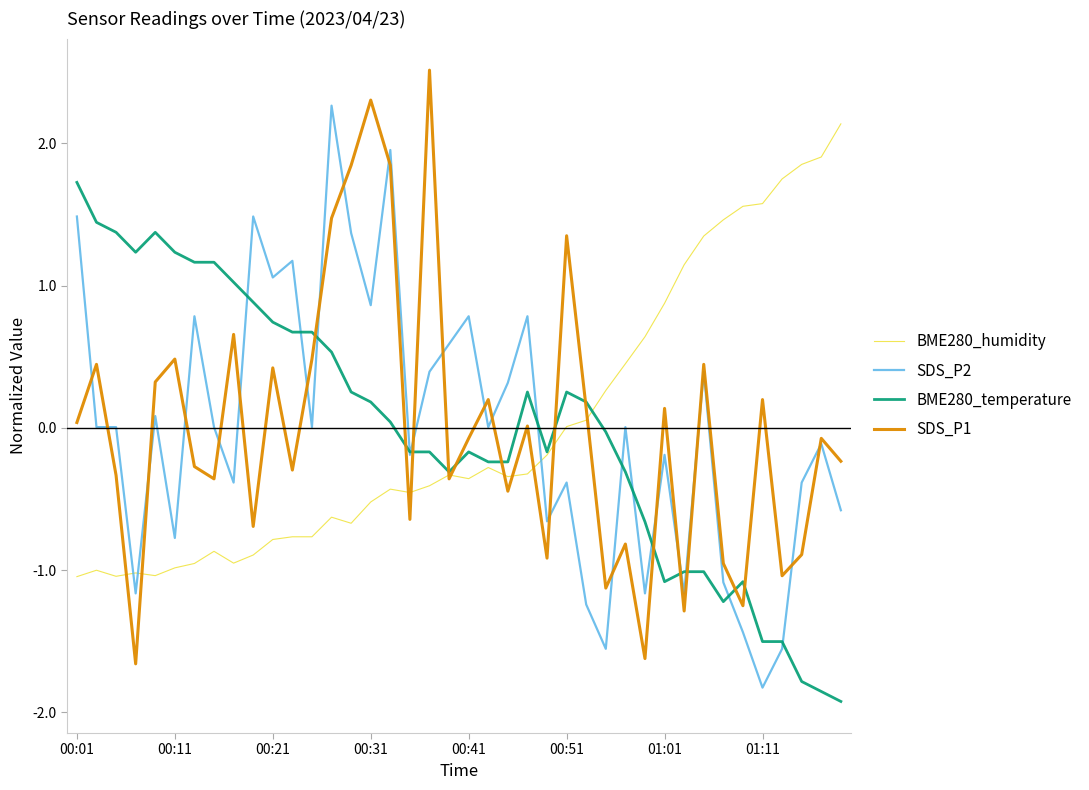

What is the highest value of the SDS_P1 series?

2.5